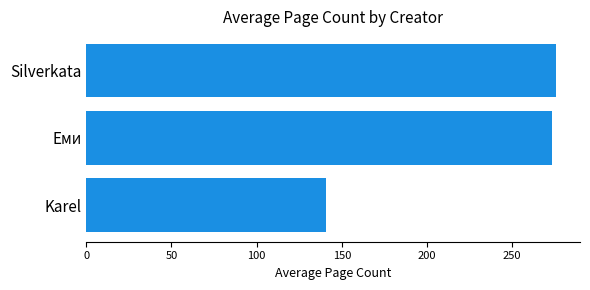

What is the average value?

230.2